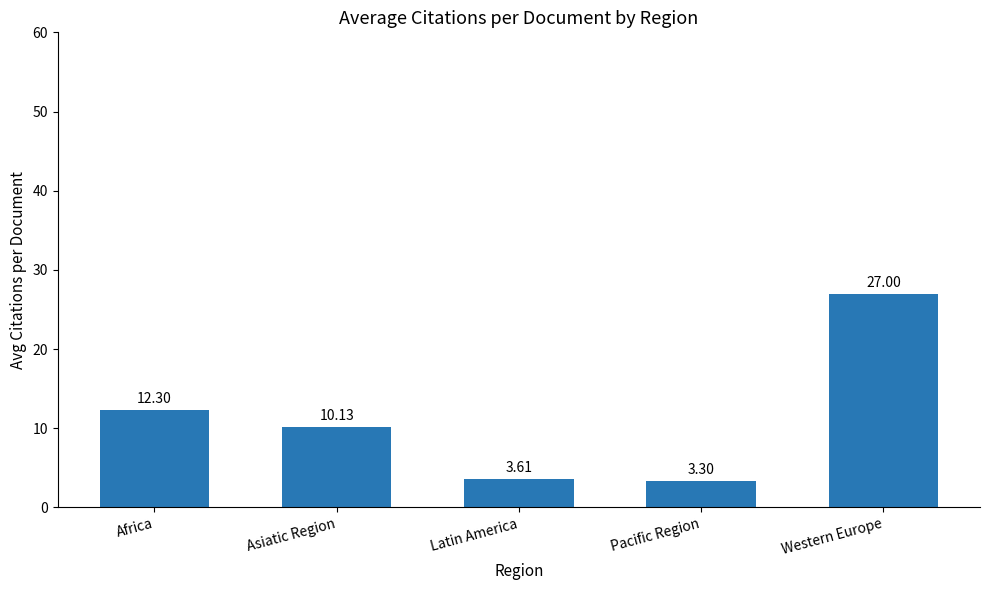

Rank the categories by value from lowest to highest.

Pacific Region, Latin America, Asiatic Region, Africa, Western Europe